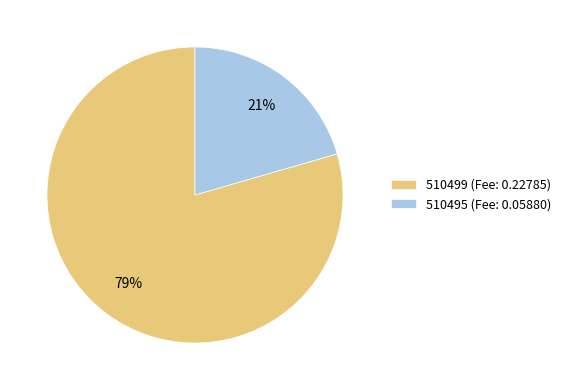

What percentage is the 510499 slice, to the nearest percent?

79%